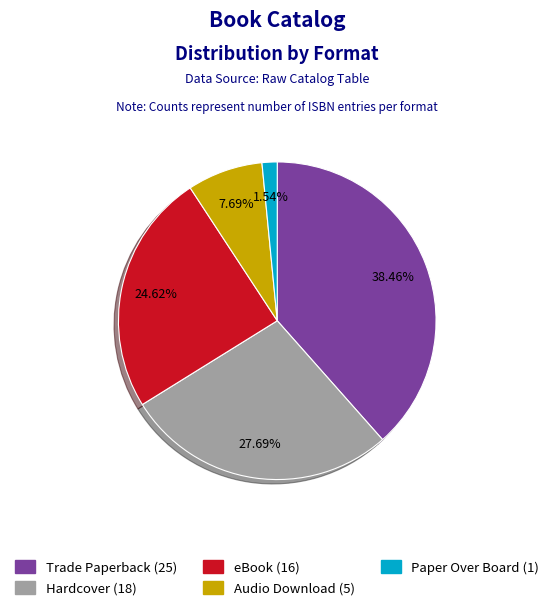

To the nearest percent, what is the combined percentage of Trade Paperback and Paper Over Board?

40%